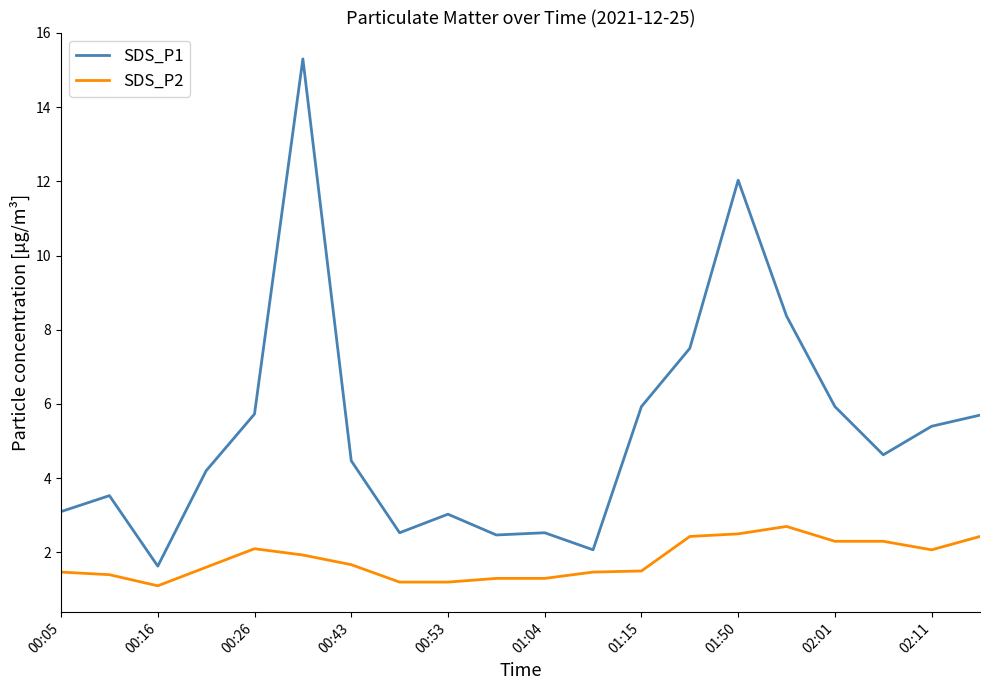

List the series in order of their peak value, highest first.

SDS_P1, SDS_P2